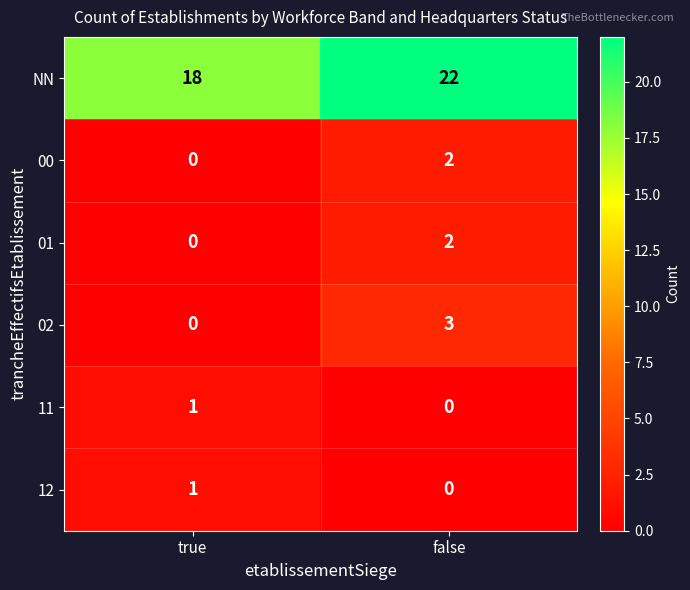

At which category is the sum across all series the highest?

false